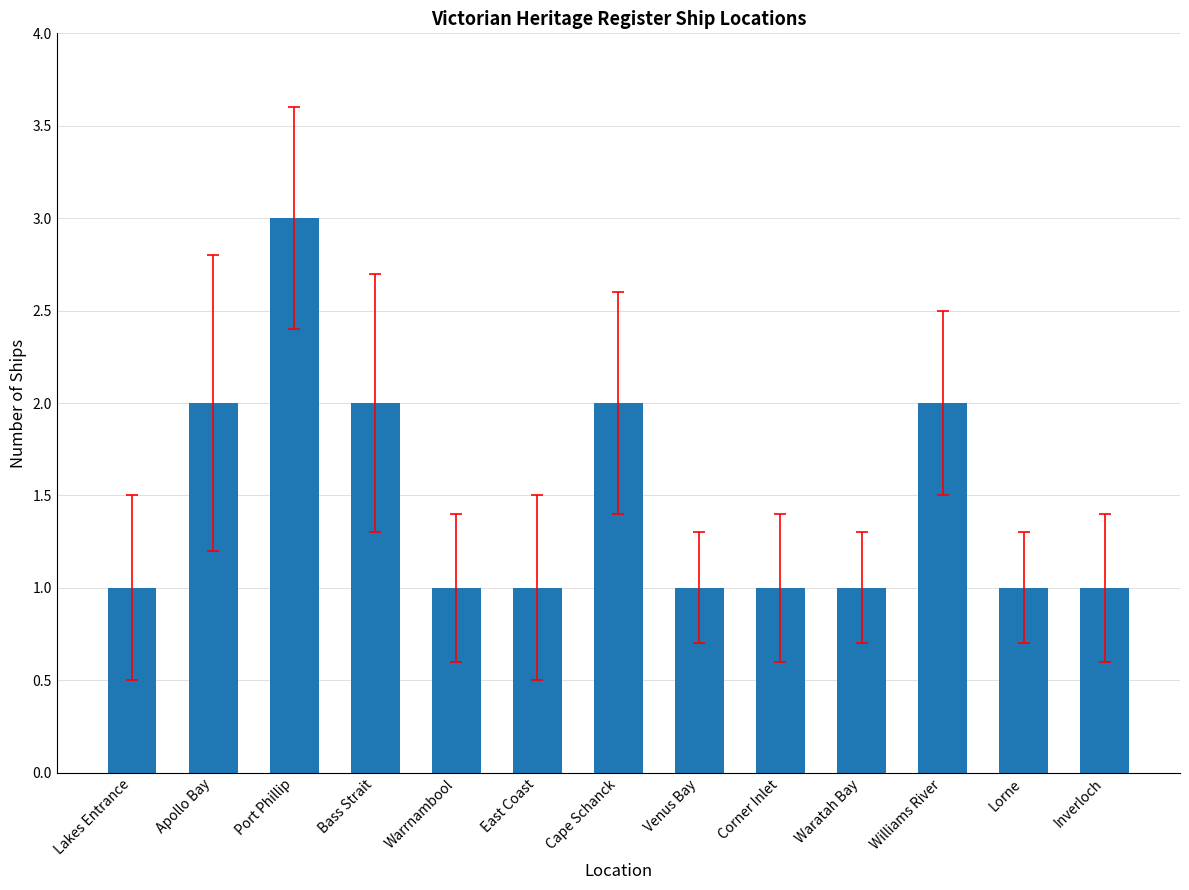

The value at Bass Strait is 2. True or false?

True